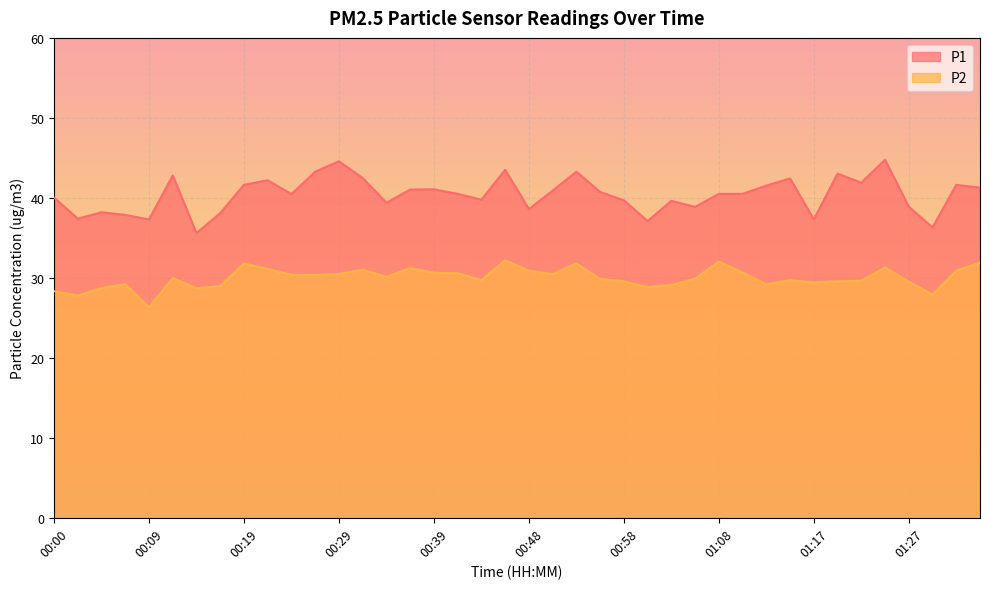

True or false: P1 and P2 intersect in this chart.

False